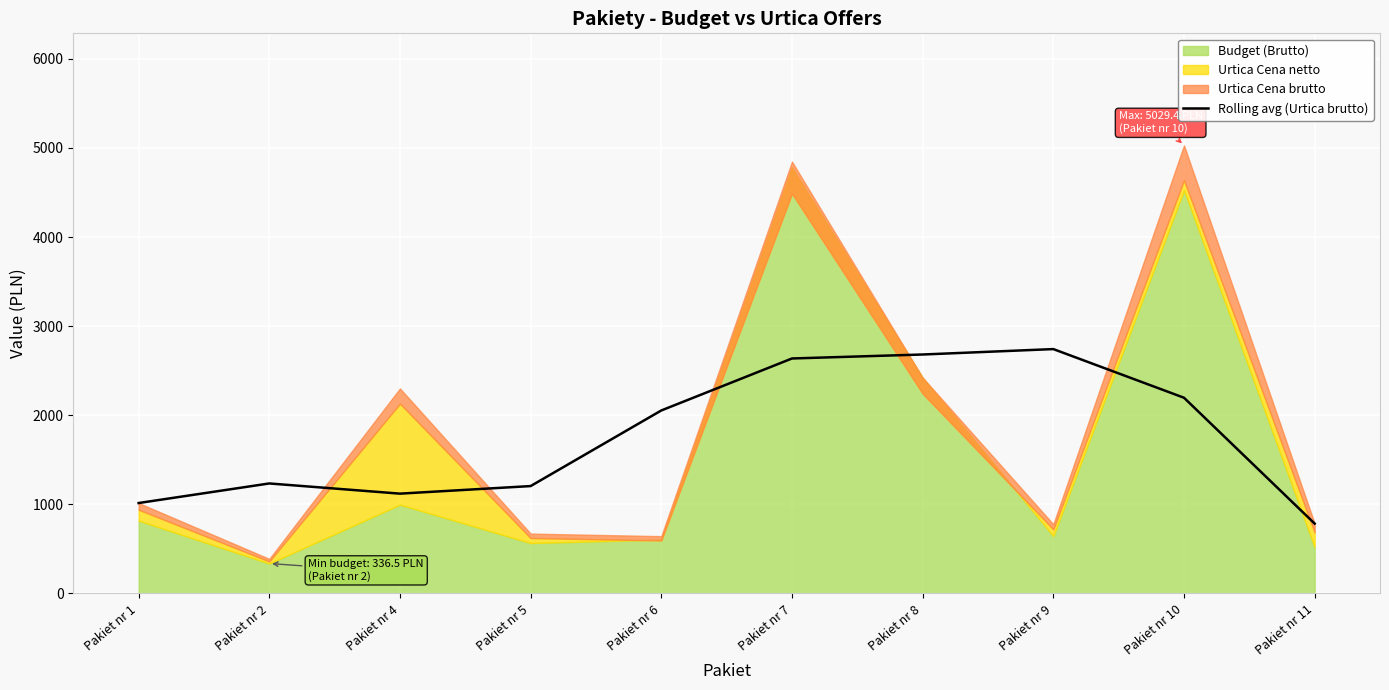

Which has a higher value, Pakiet nr 9 or Pakiet nr 10?

Pakiet nr 9